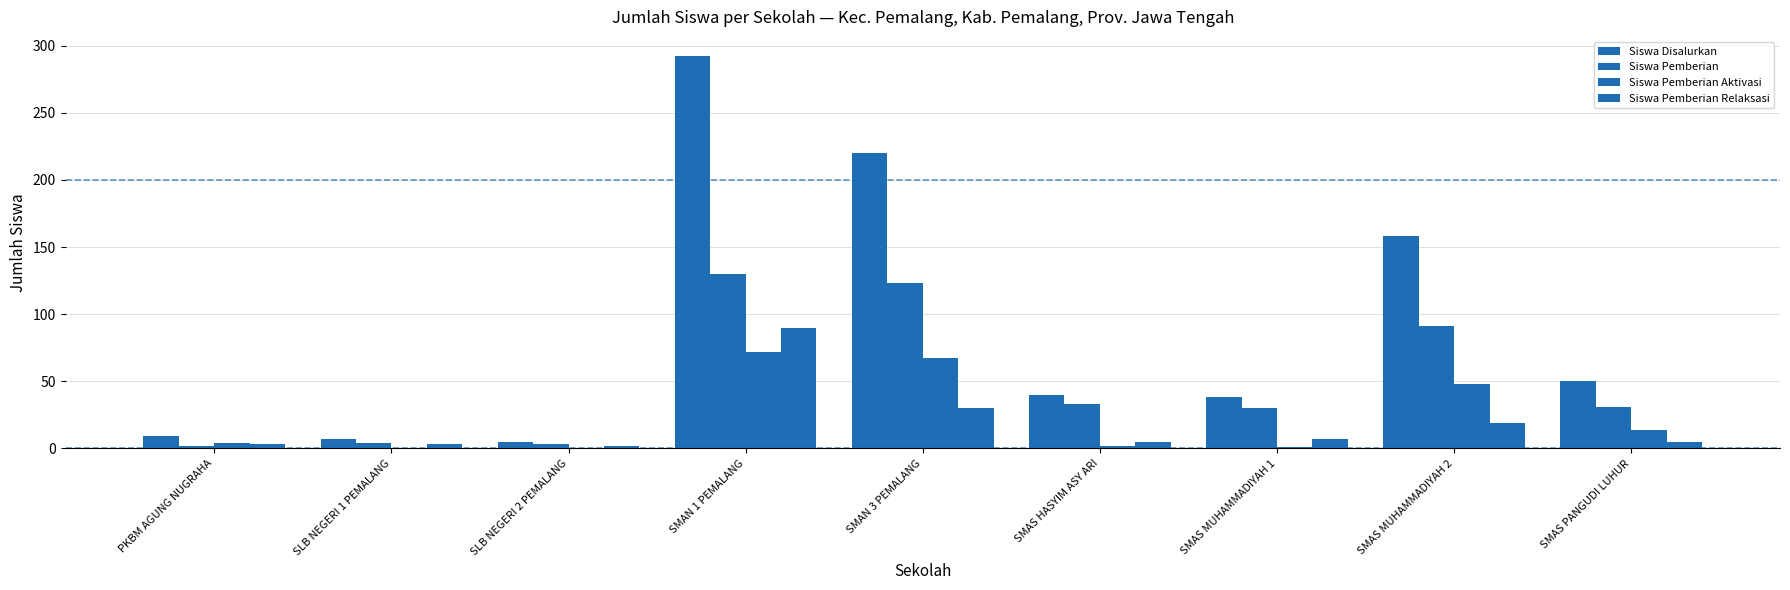

At which label does Siswa Pemberian Aktivasi first exceed 4?

SMAN 1 PEMALANG